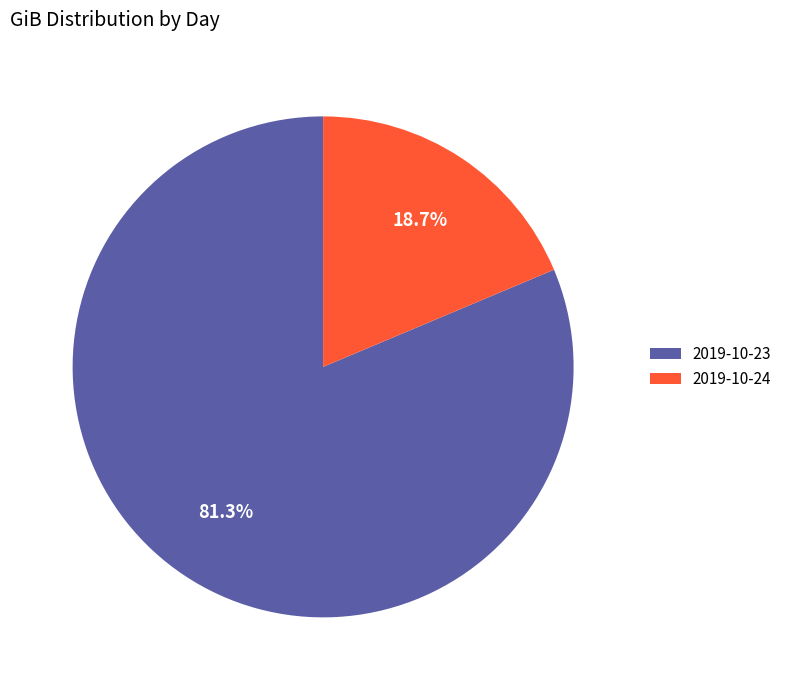

What is the total percentage of 2019-10-24 and 2019-10-23?

100.0%